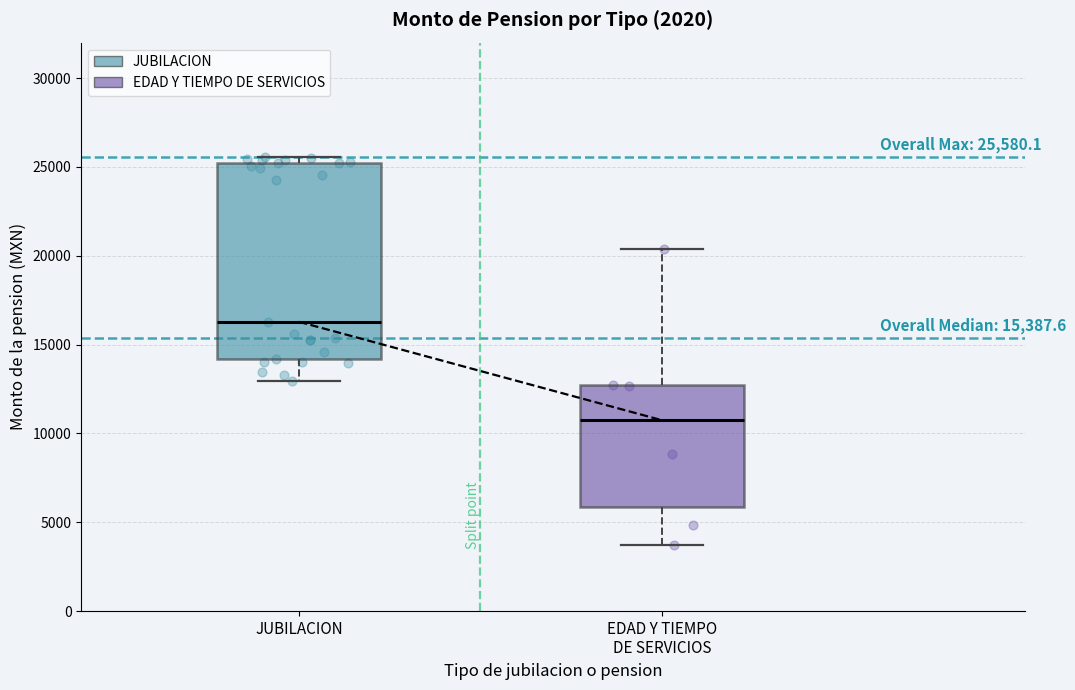

Which box is the tallest, from its lower edge to its upper edge?

JUBILACION